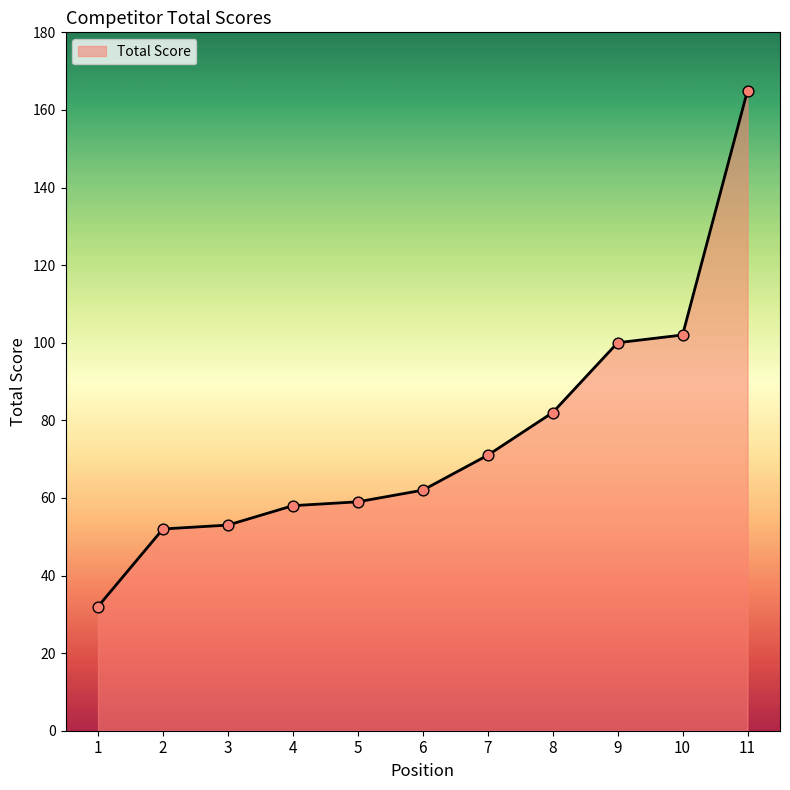

Between 2 and 10, which is larger?

10